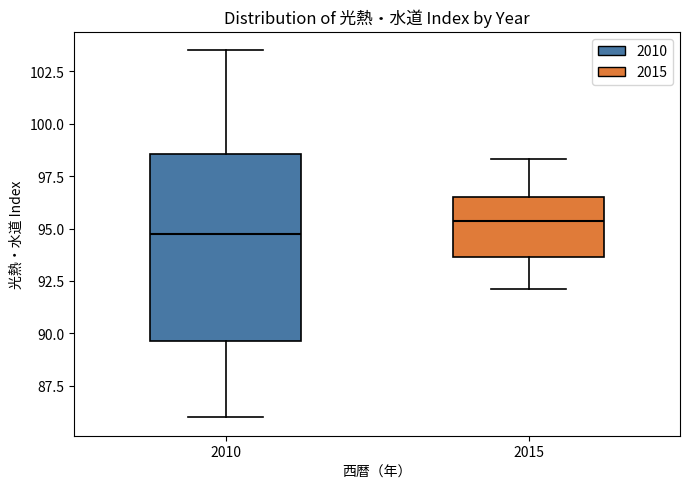

Reading left to right, read every box against the y-axis: the position of its median line, the range the box covers, and the ends of its whiskers. The values are not printed on the chart, so give them approximately, as read against the axis.

2010: median 95.0, box 89.5 to 98.5, whiskers 86.0 to 103.5
2015: median 95.5, box 93.5 to 96.5, whiskers 92.0 to 98.5